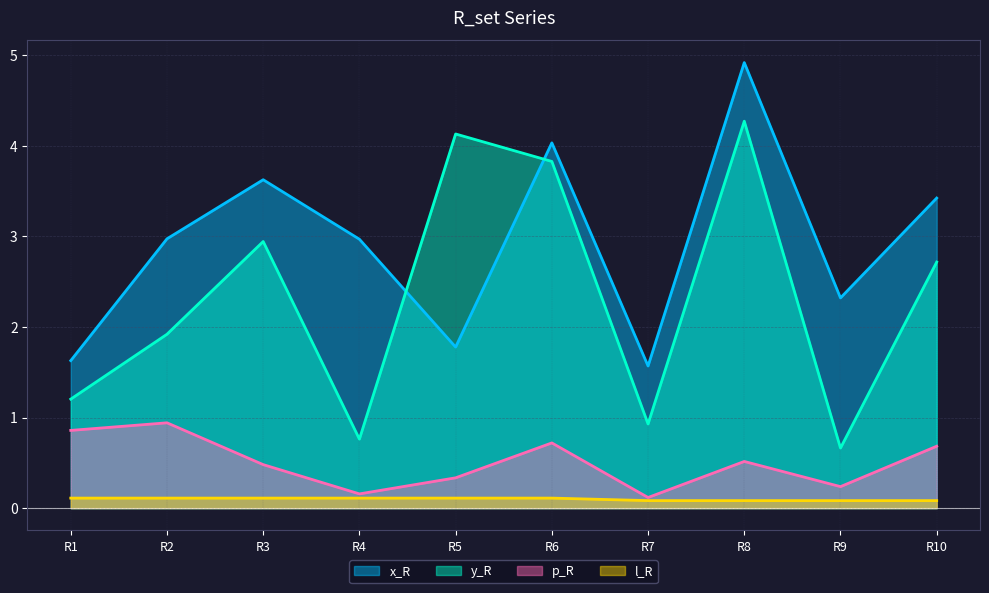

True or false: p_R and l_R cross at least once.

False